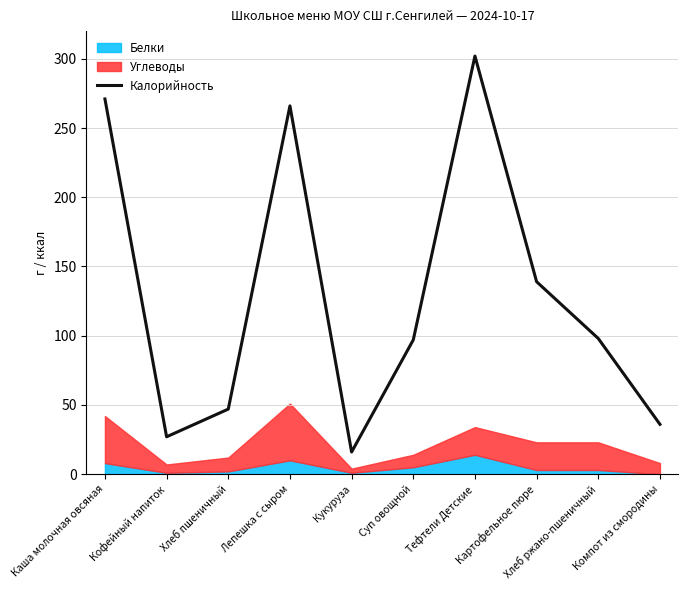

Approximately how many times larger is the value at Суп овощной compared to Лепешка с сыром?

0.4